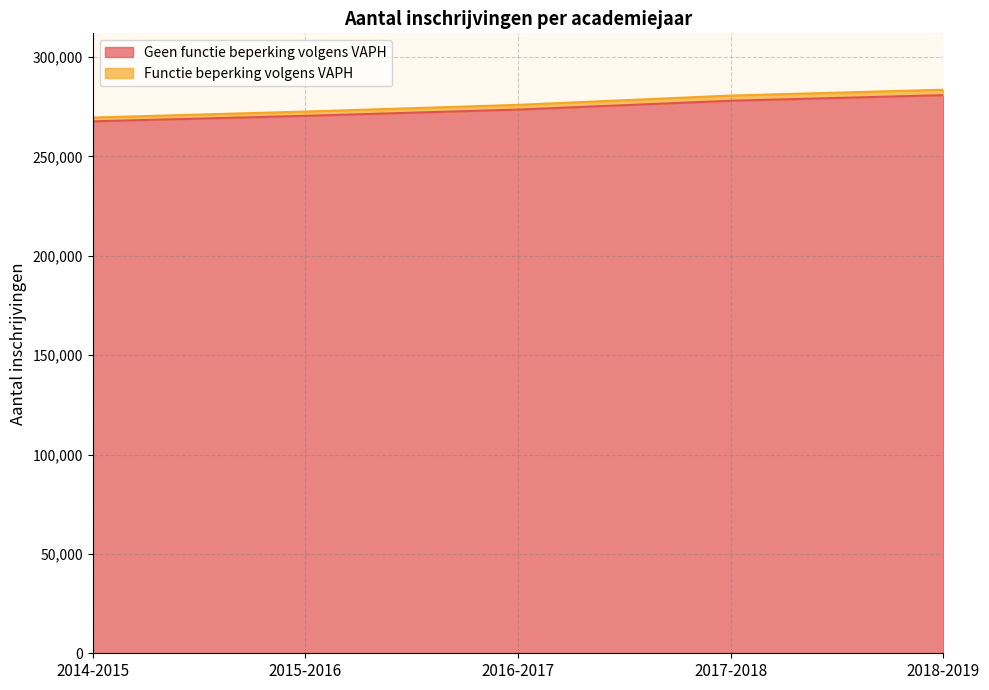

True or false: Geen functie beperking volgens VAPH and Functie beperking volgens VAPH cross at least once.

False